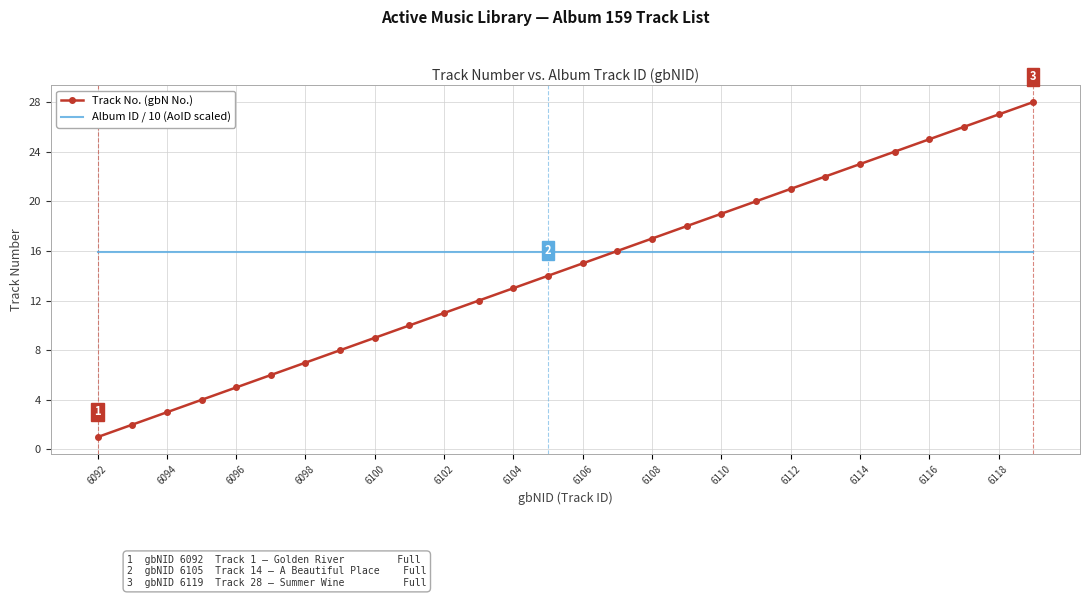

How many intersections are there between Album ID / 10 (AoID scaled) and Track No. (gbN No.)?

1